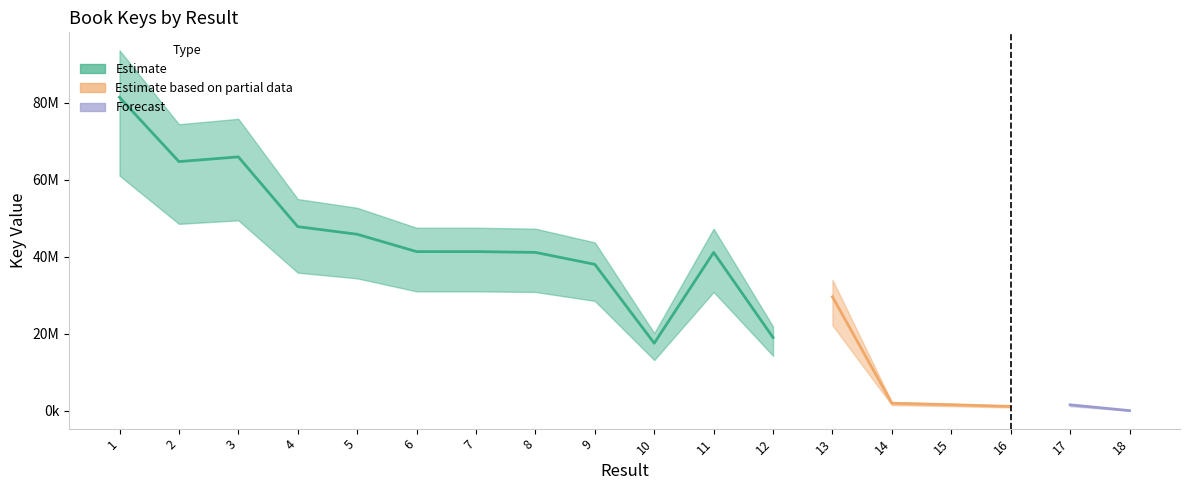

Where is the first local minimum?

2